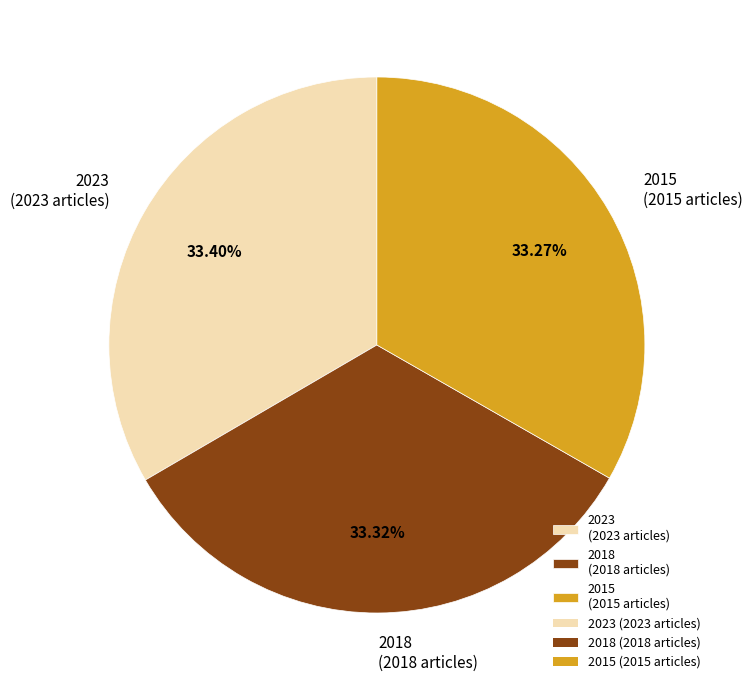

Combined, do 2023 and 2015 account for over 50%?

Yes